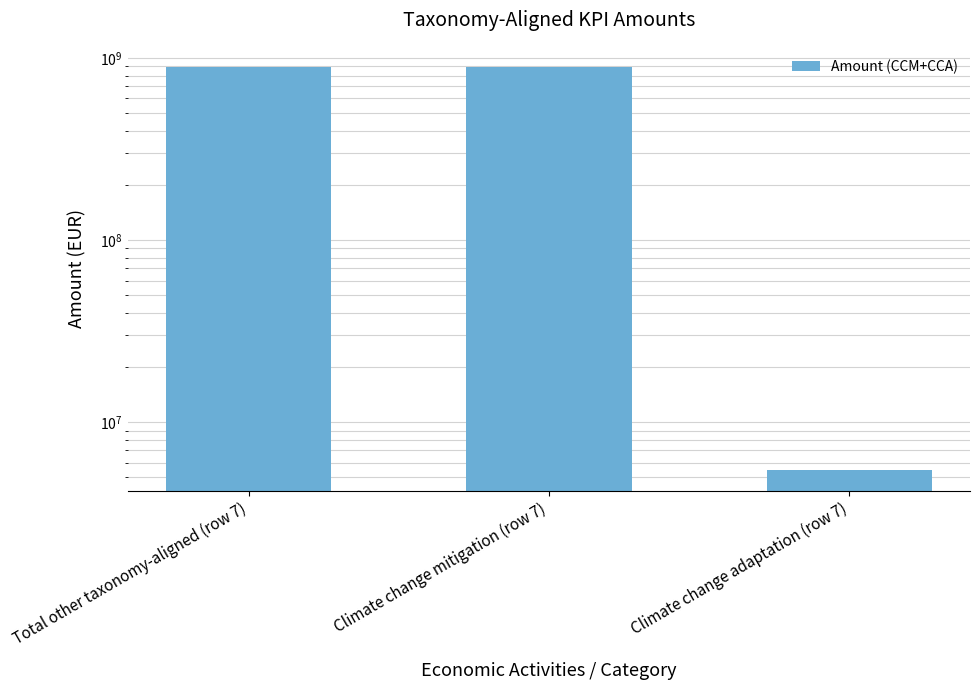

What is the sum of all values?

1785659605.0